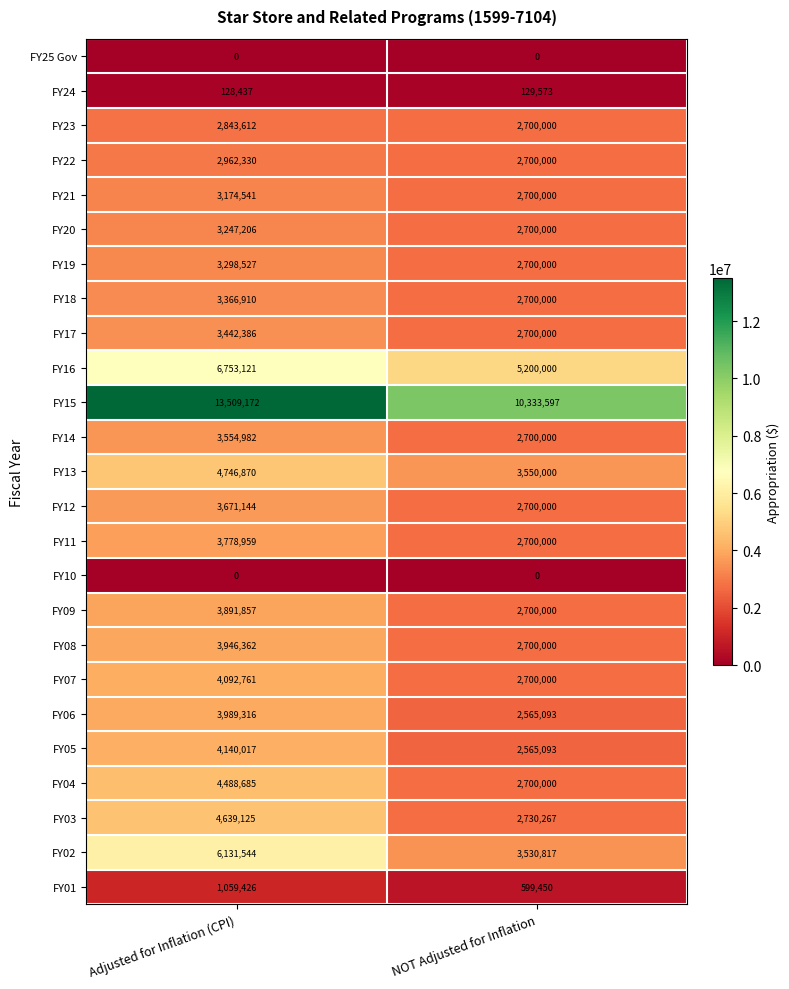

At which label does FY16 reach its peak?

Adjusted for Inflation (CPI)